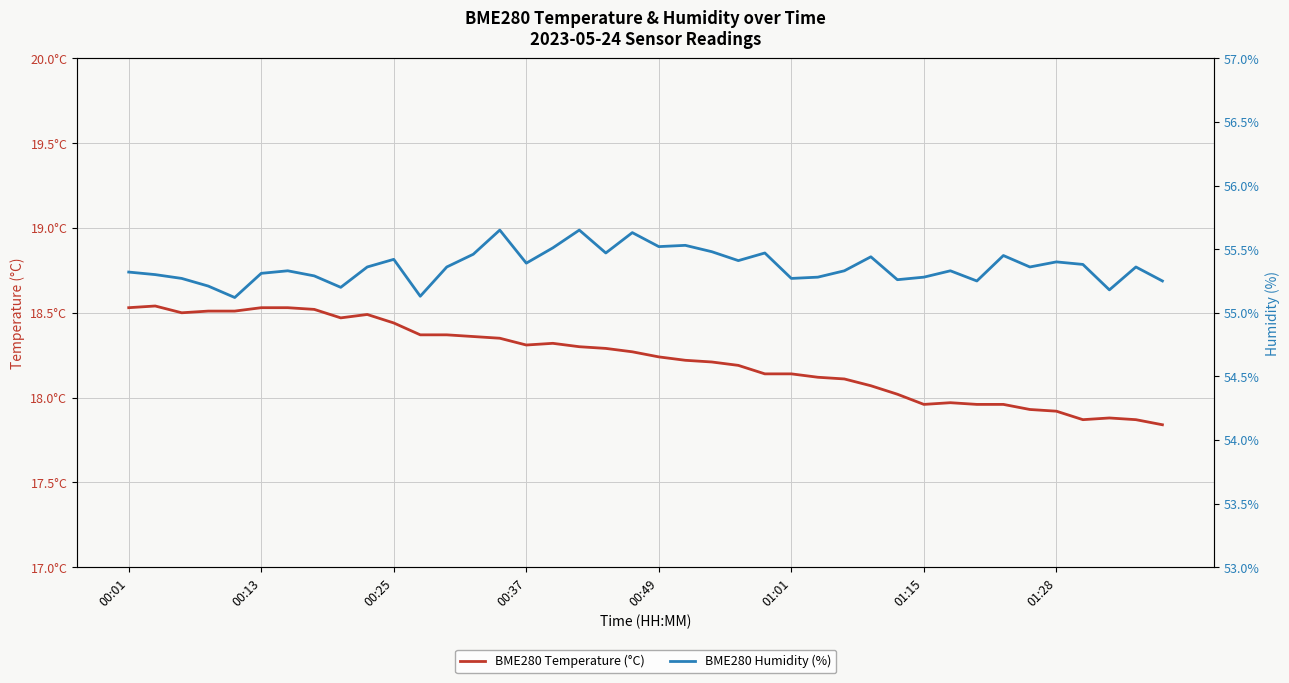

What is the difference between the highest and lowest values at 00:13?

36.8